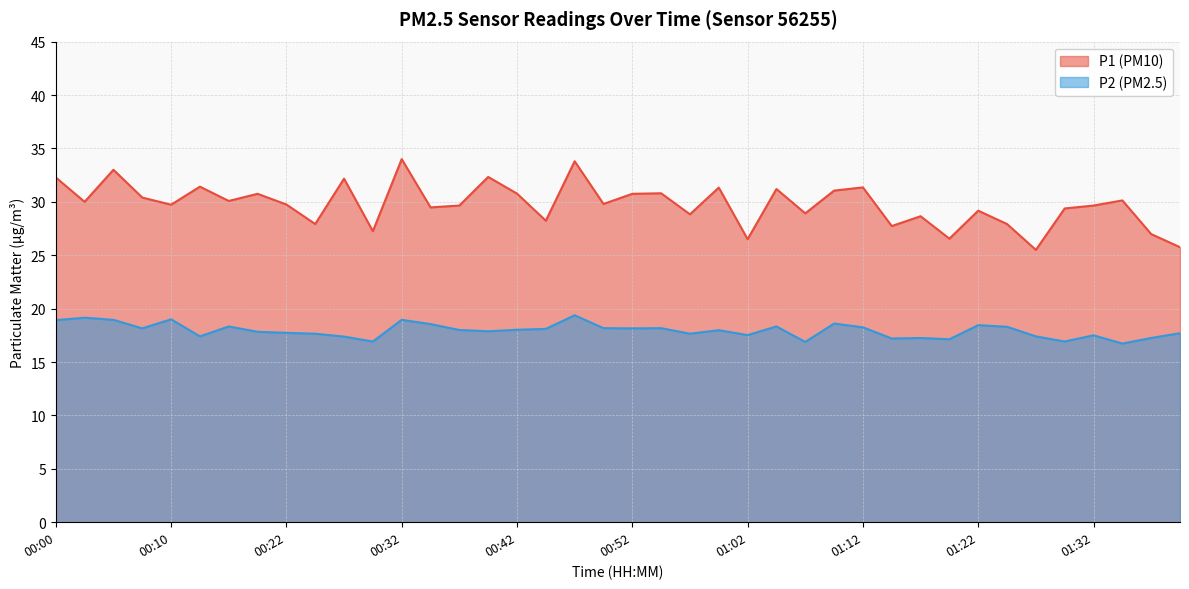

Which category has the highest value across all series?

00:32